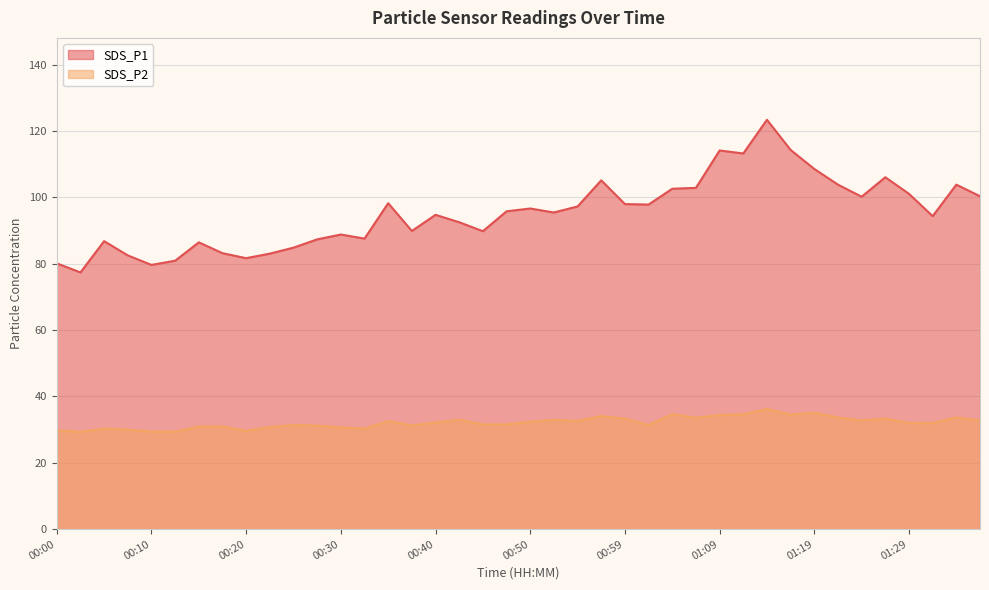

What is the value of the SDS_P1 point at the 10th from the left?

83.1